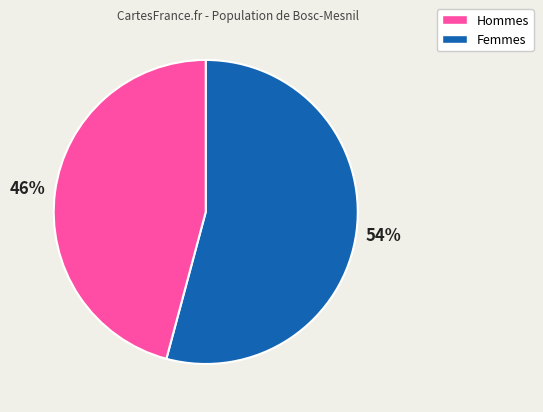

Is there any slice that represents more than half of the pie?

Yes